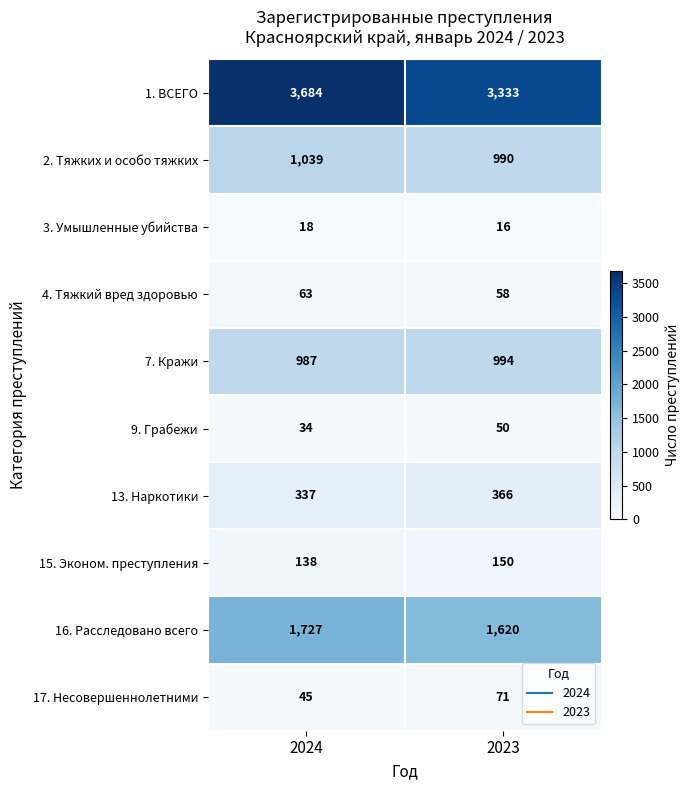

Reading right to left, transcribe all the data shown in this chart.

1. ВСЕГО: 2023=3333	2024=3684
2. Тяжких и особо тяжких: 2023=990	2024=1039
3. Умышленные убийства: 2023=16	2024=18
4. Тяжкий вред здоровью: 2023=58	2024=63
7. Кражи: 2023=994	2024=987
9. Грабежи: 2023=50	2024=34
13. Наркотики: 2023=366	2024=337
15. Эконом. преступления: 2023=150	2024=138
16. Расследовано всего: 2023=1620	2024=1727
17. Несовершеннолетними: 2023=71	2024=45